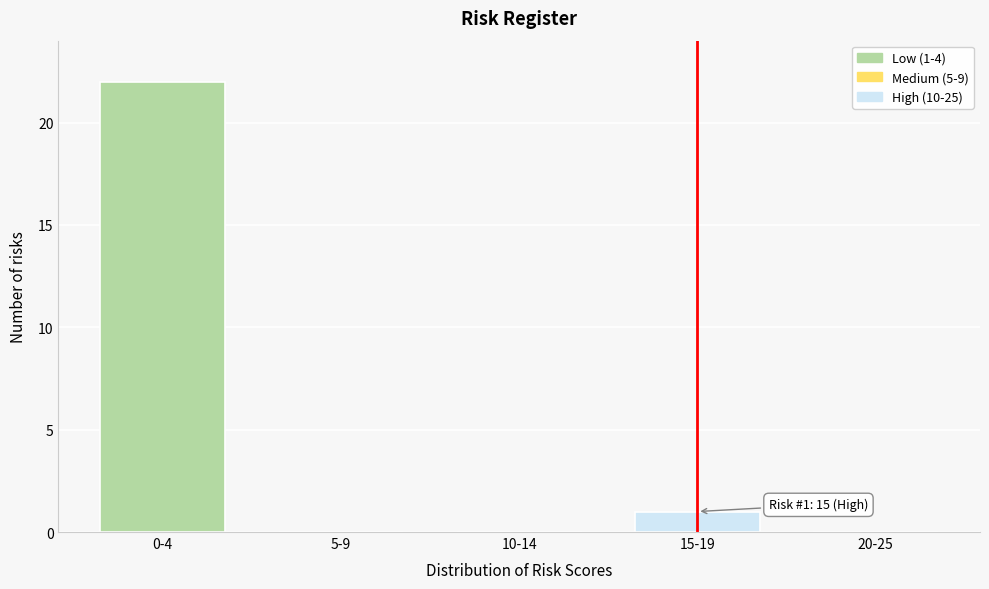

Reading left to right, transcribe all the data shown in this chart.

0-4=22	5-9=0	10-14=0	15-19=1	20-25=0